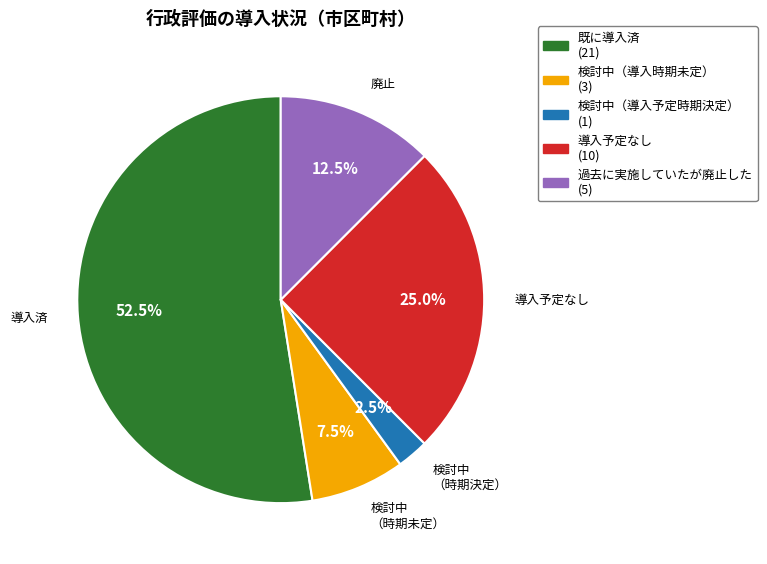

Between 検討中（導入時期未定） and 検討中（導入予定時期決定）, which is larger?

検討中（導入時期未定）